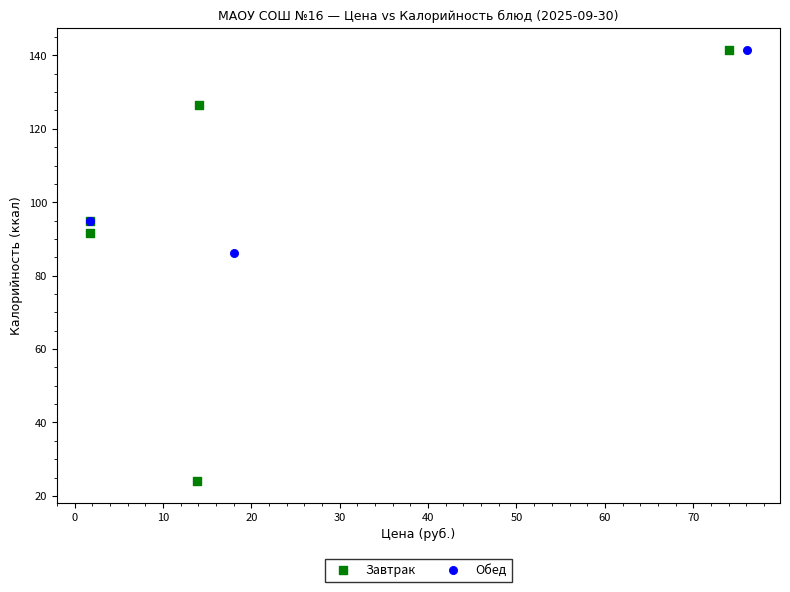

Which series has the largest Y range (max minus min)?

Завтрак